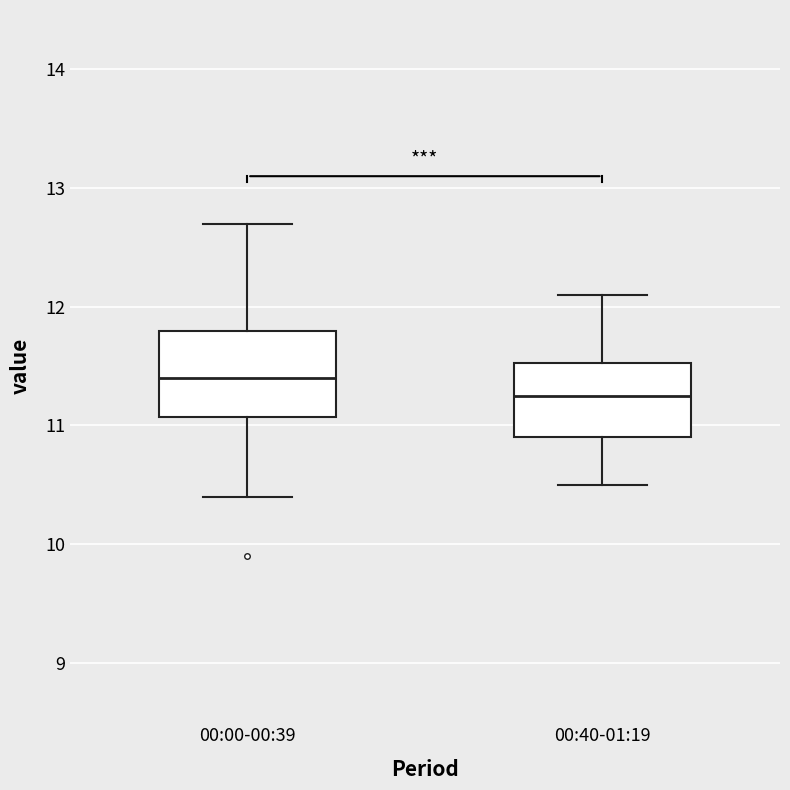

Where is the lower edge of the box for 00:40-01:19 on the y-axis? The values are not printed on the chart, so give them approximately, as read against the axis.

10.9